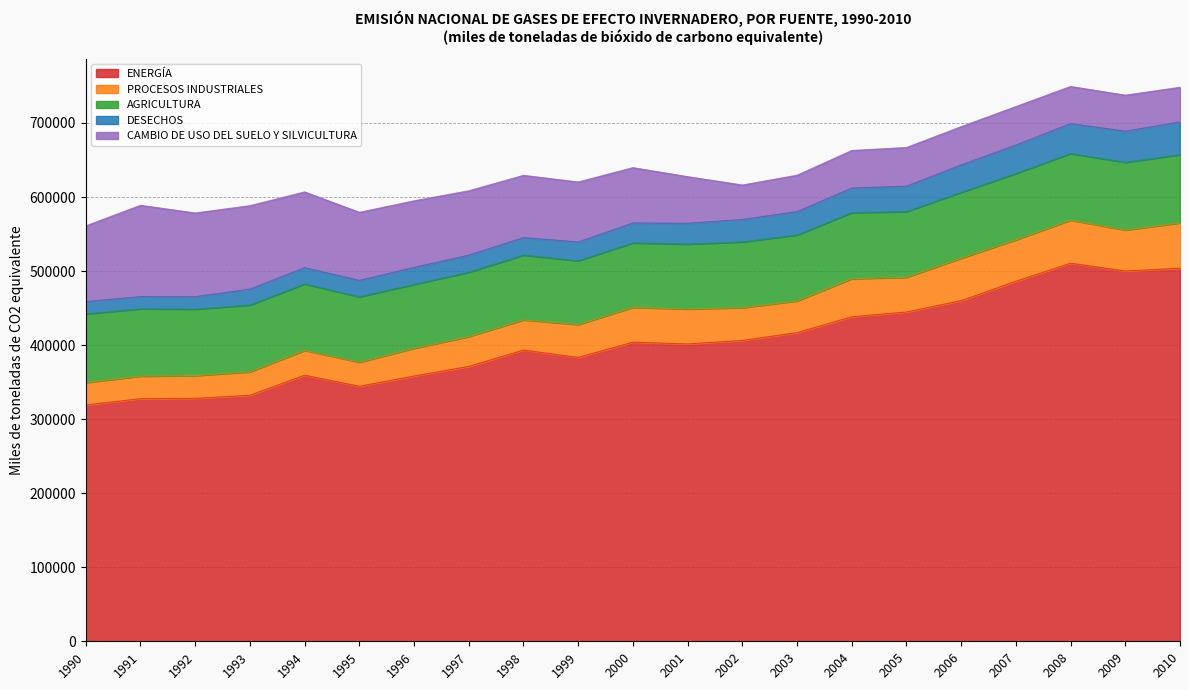

What is the average value of the CAMBIO DE USO DEL SUELO Y SILVICULTURA series?

74918.4